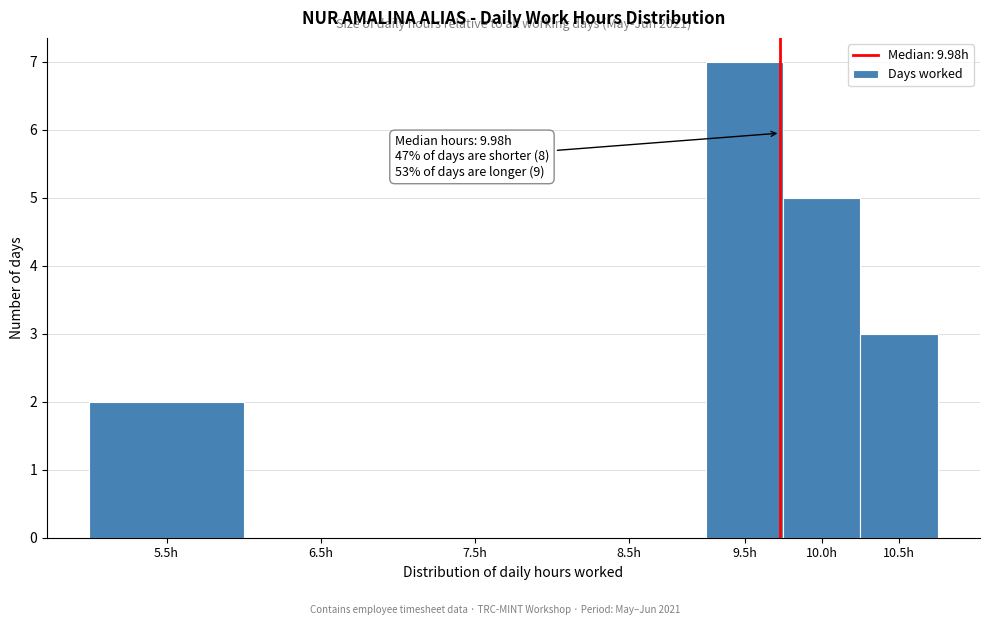

Reading right to left, list all the values displayed in this chart.

10.5h=3	10.0h=5	9.5h=7	8.5h=0	7.5h=0	6.5h=0	5.5h=2